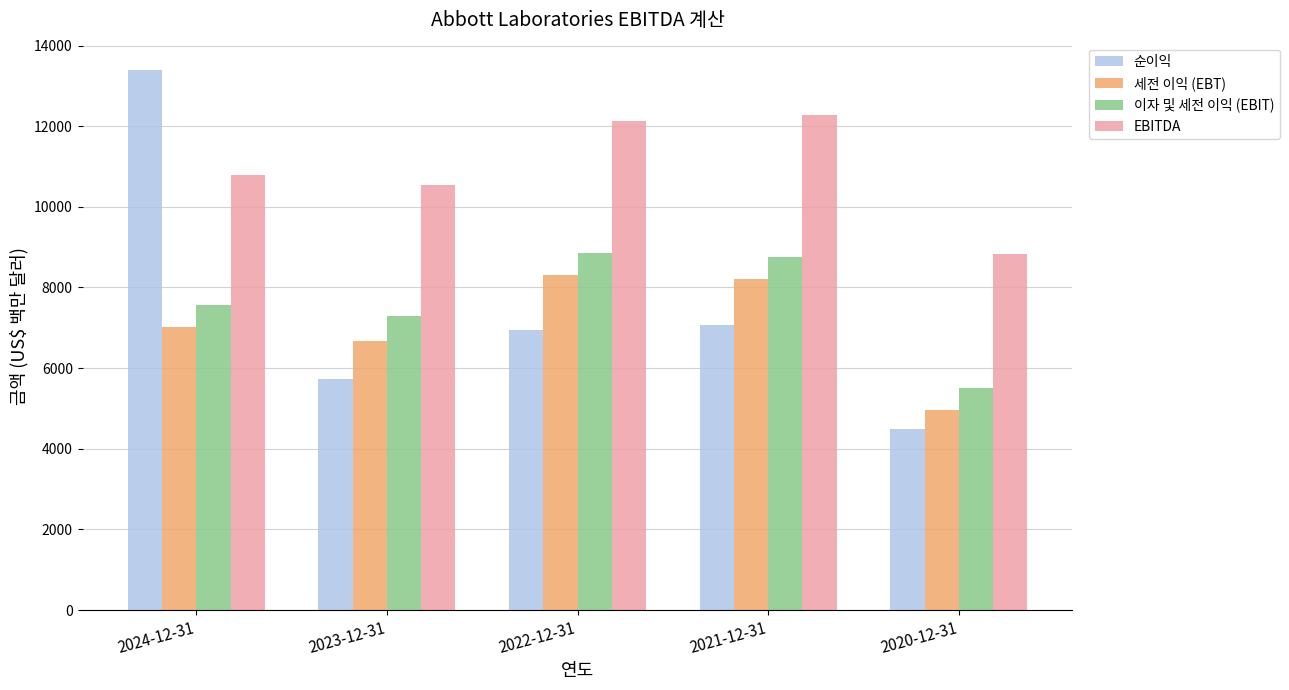

What is the sum of the 이자 및 세전 이익 (EBIT) values at 2020-12-31 and 2023-12-31?

12815